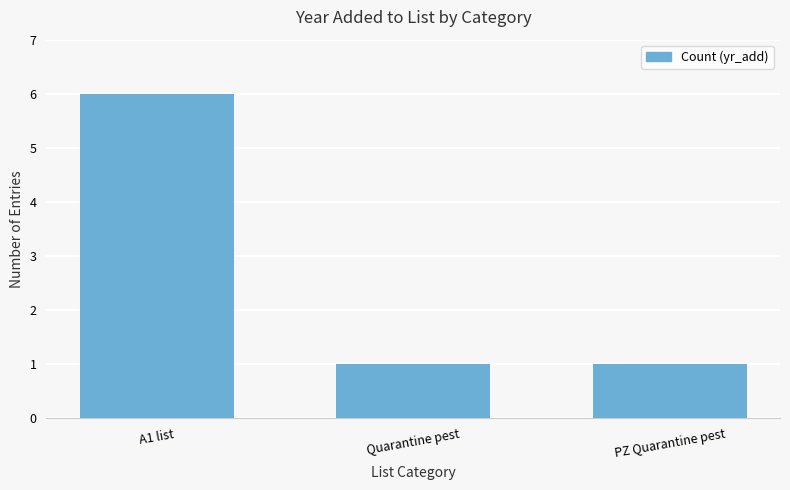

Are the bars horizontal?

No